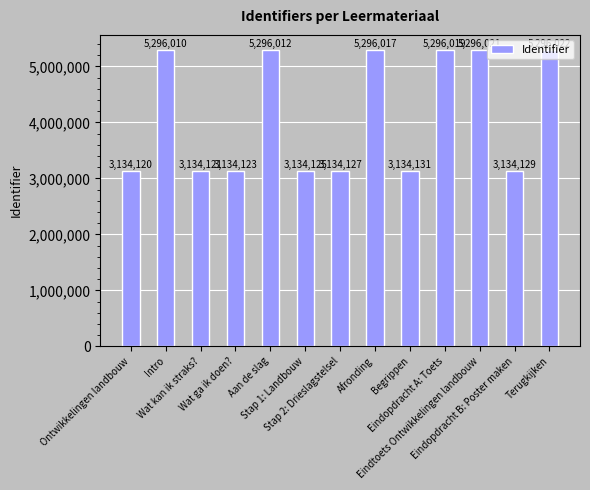

List the labels in order of value, smallest first.

Ontwikkelingen landbouw, Wat kan ik straks?, Wat ga ik doen?, Stap 1: Landbouw, Stap 2: Drieslagstelsel, Eindopdracht B: Poster maken, Begrippen, Intro, Aan de slag, Afronding, Eindopdracht A: Toets, Eindtoets Ontwikkelingen landbouw, Terugkijken